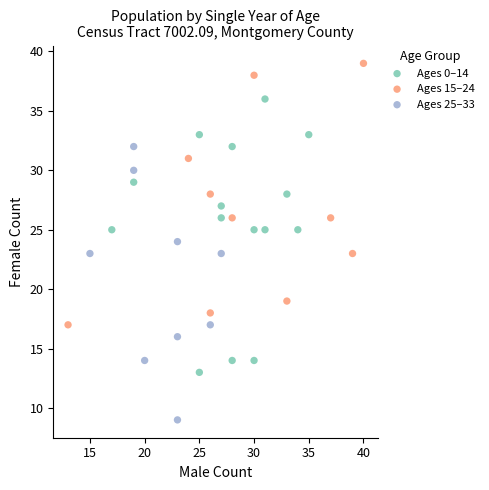

Which series contains the highest Y value?

Ages 15–24